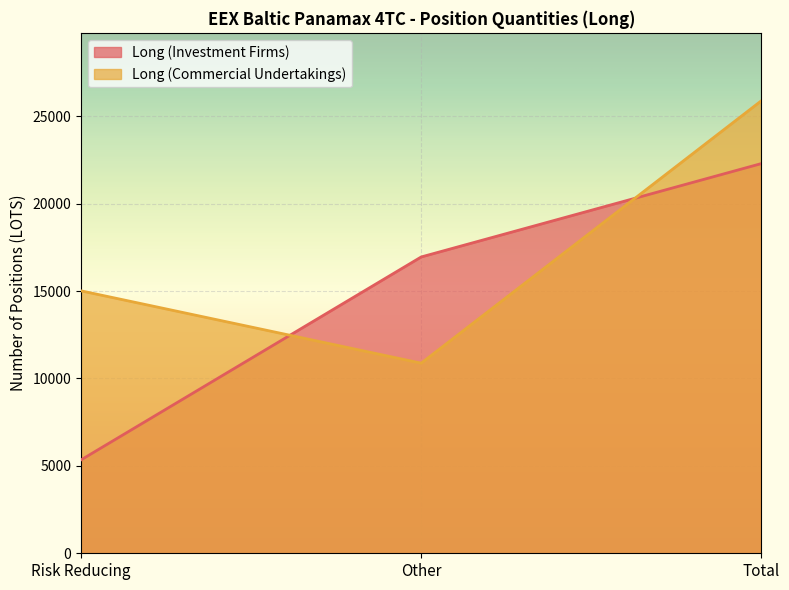

Reading left to right, what are all the values shown in this chart?

Long (Investment Firms): 5341.3	16948.8	22290.1
Long (Commercial Undertakings): 15010.4	10874.0	25884.4